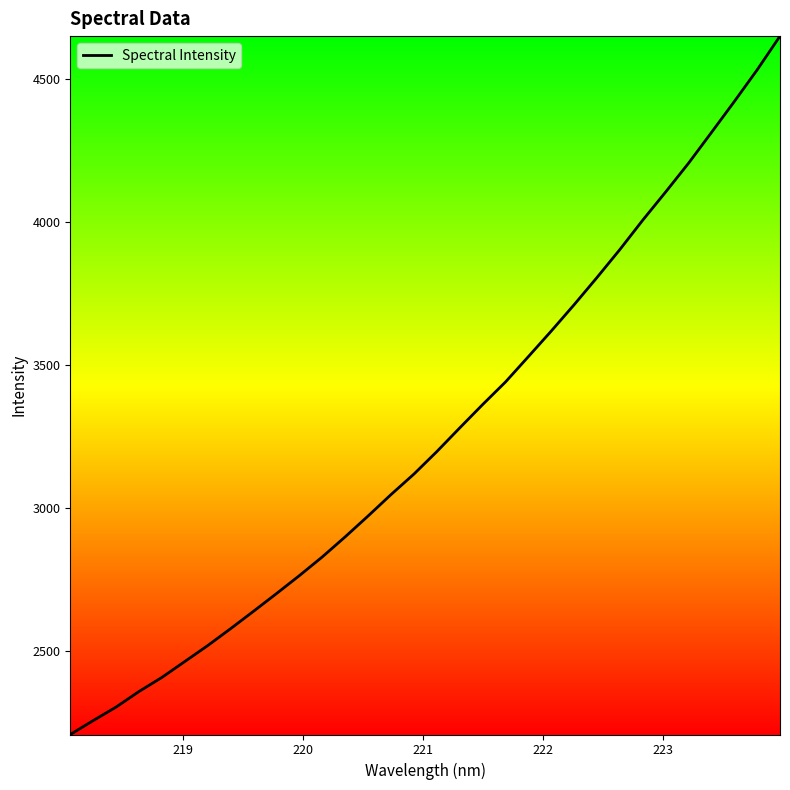

What is the difference between the maximum and minimum values?

2440.9